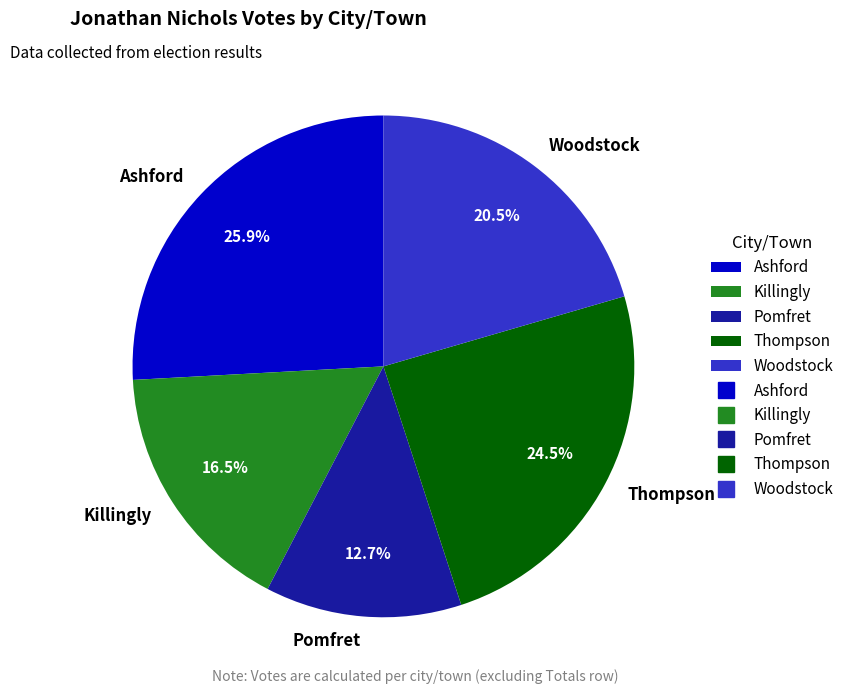

Which slice is the largest?

Ashford